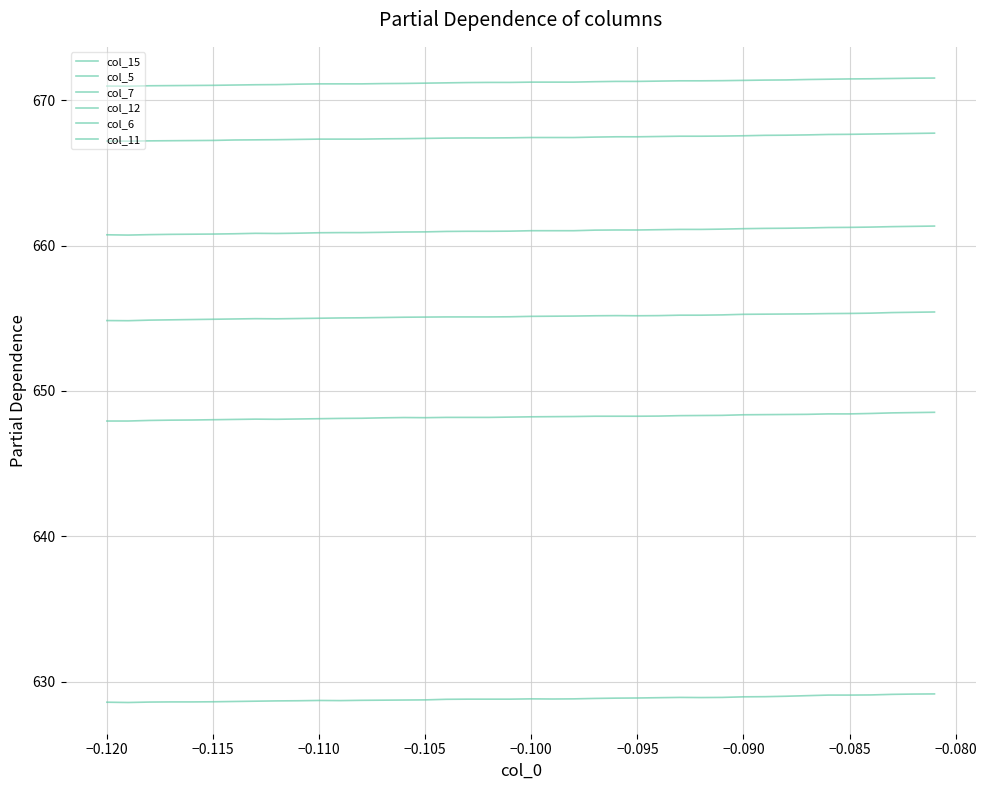

At which category does col_5 reach its first local valley?

−0.120